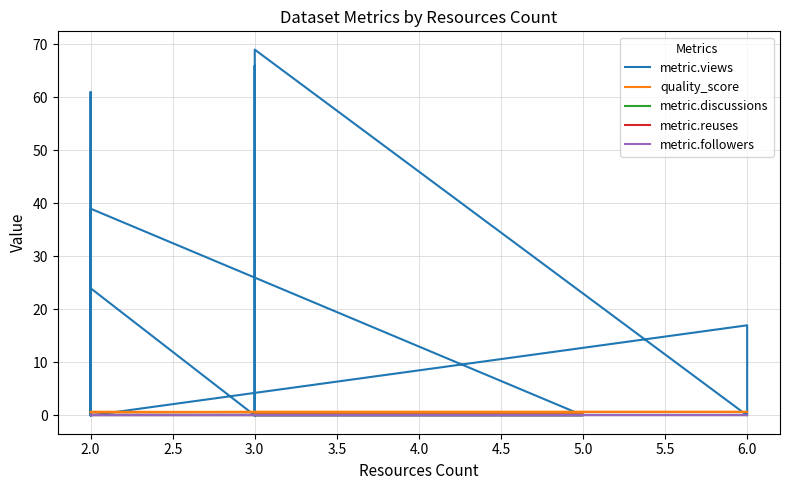

What are all the series names shown in the legend?

metric.views, quality_score, metric.discussions, metric.reuses, metric.followers